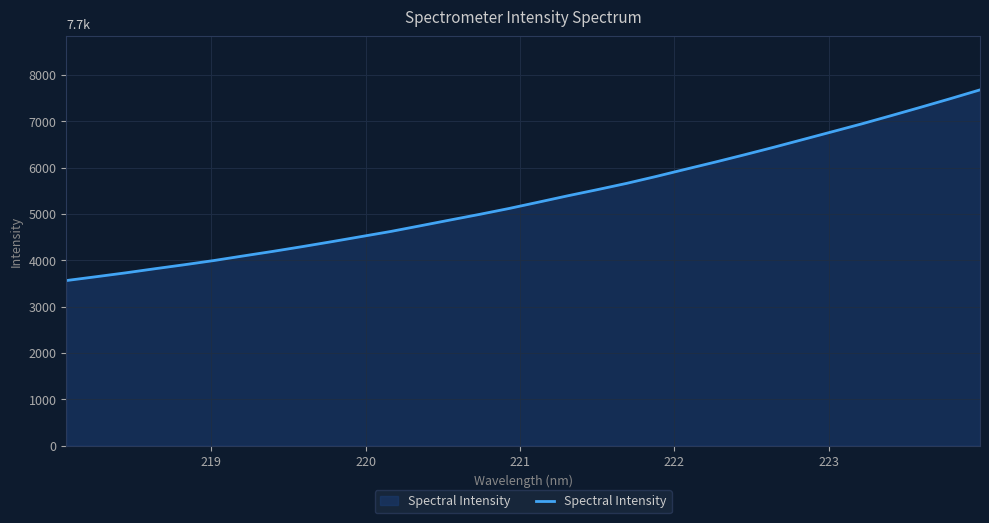

What is the difference between the maximum and minimum values?

4117.4